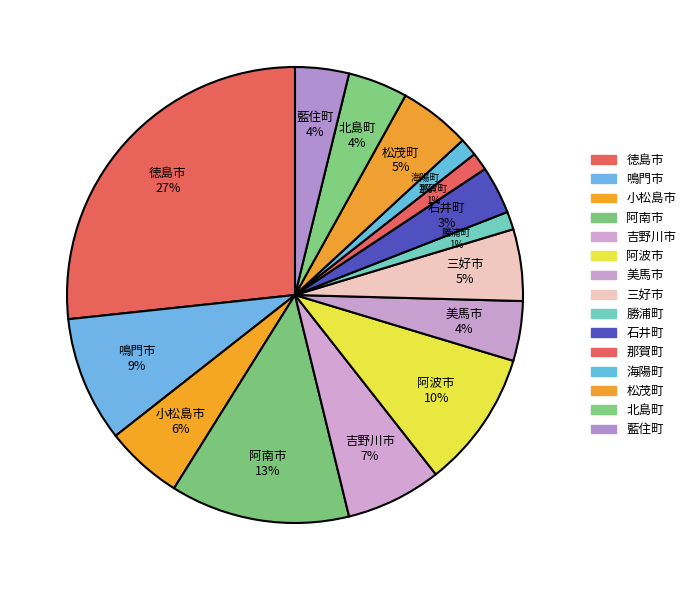

The 徳島市 slice represents 19% of the pie. True or false?

False